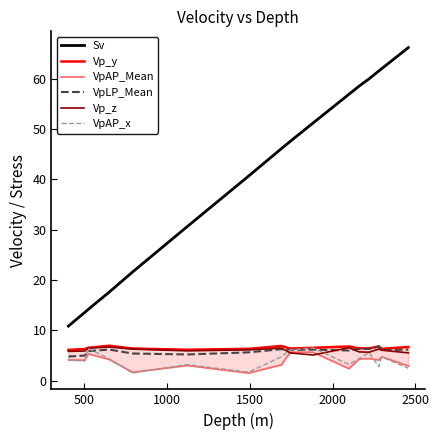

What is the difference between the maximum and minimum values in the VpAP_Mean series?

4.2